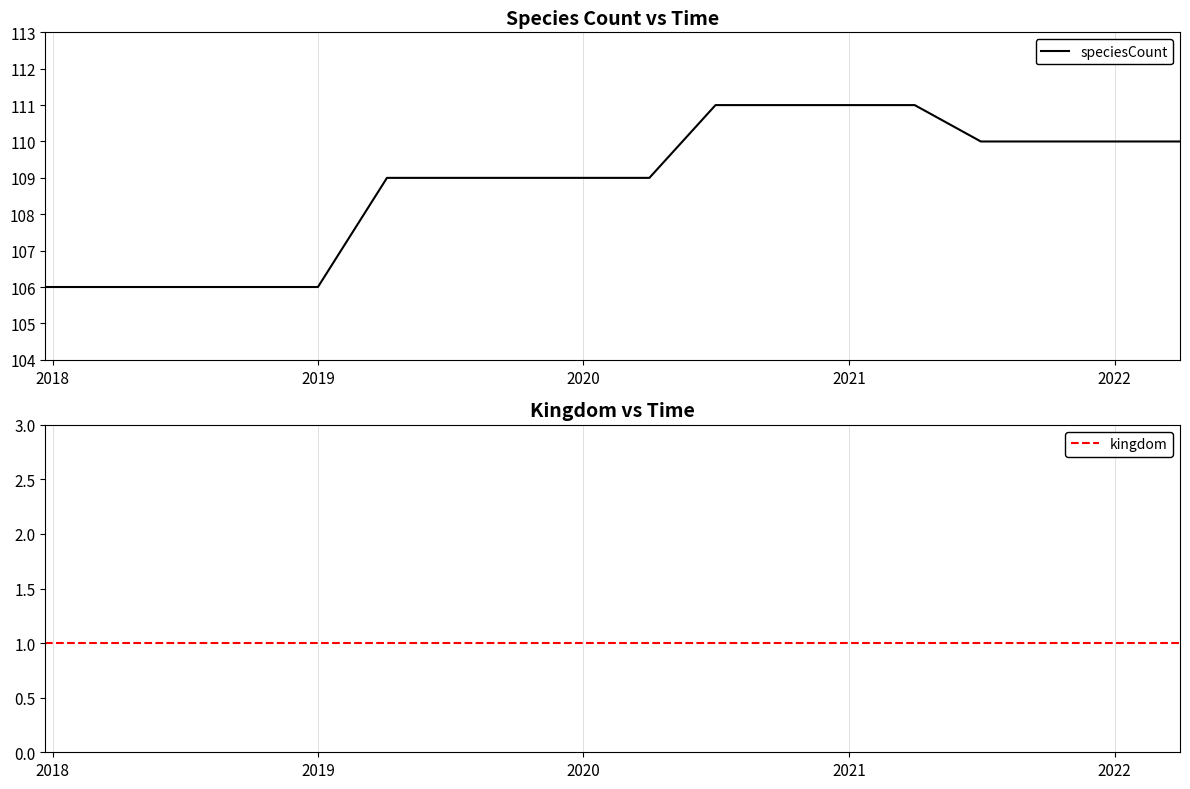

What is the minimum value for speciesCount?

106